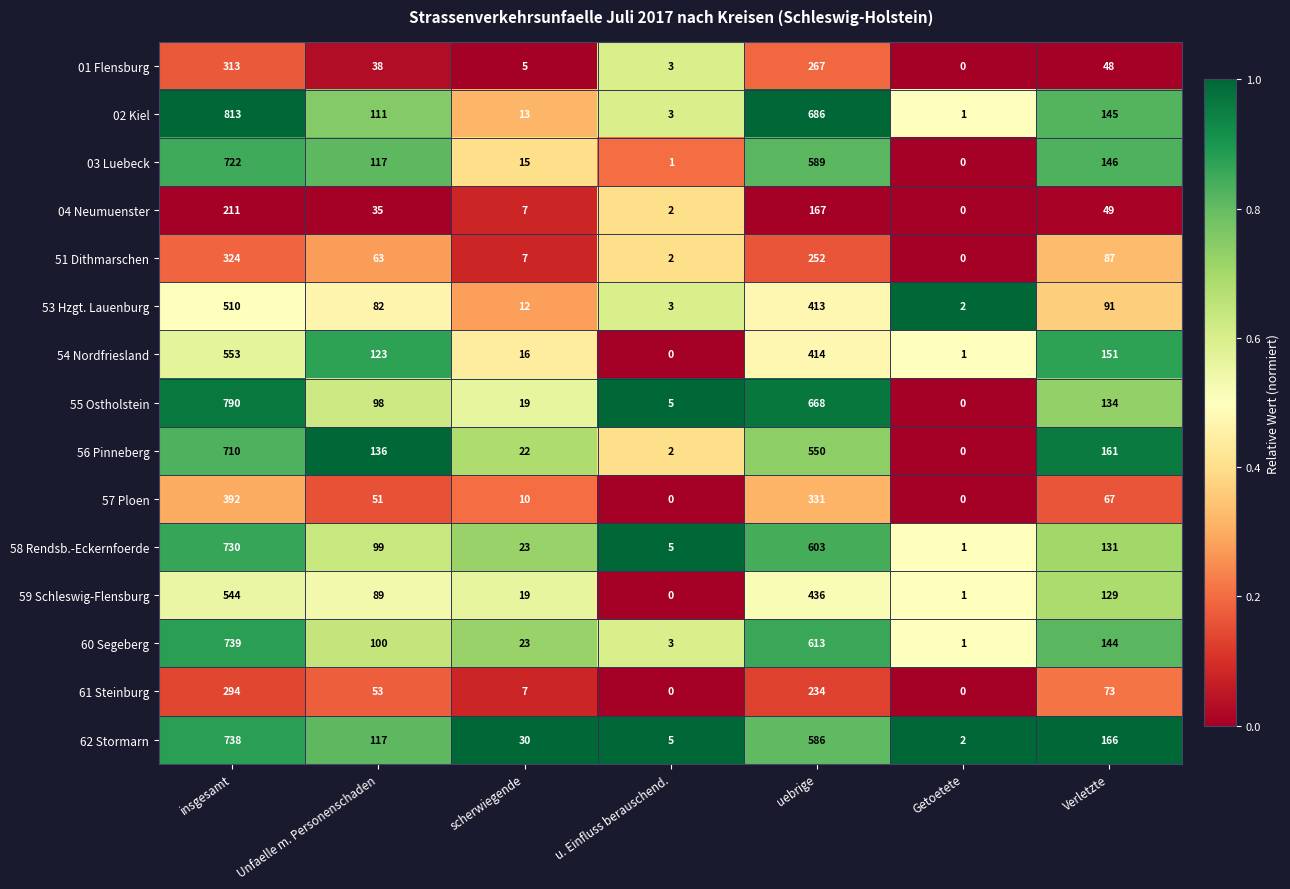

What is the difference between the highest and lowest values at insgesamt?

602